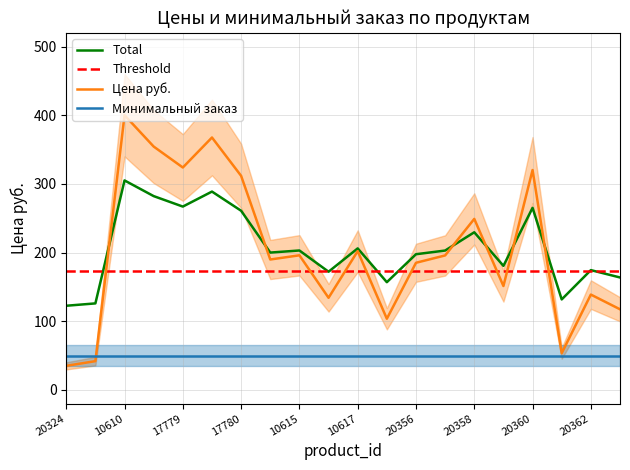

Where is the first local maximum?

10610